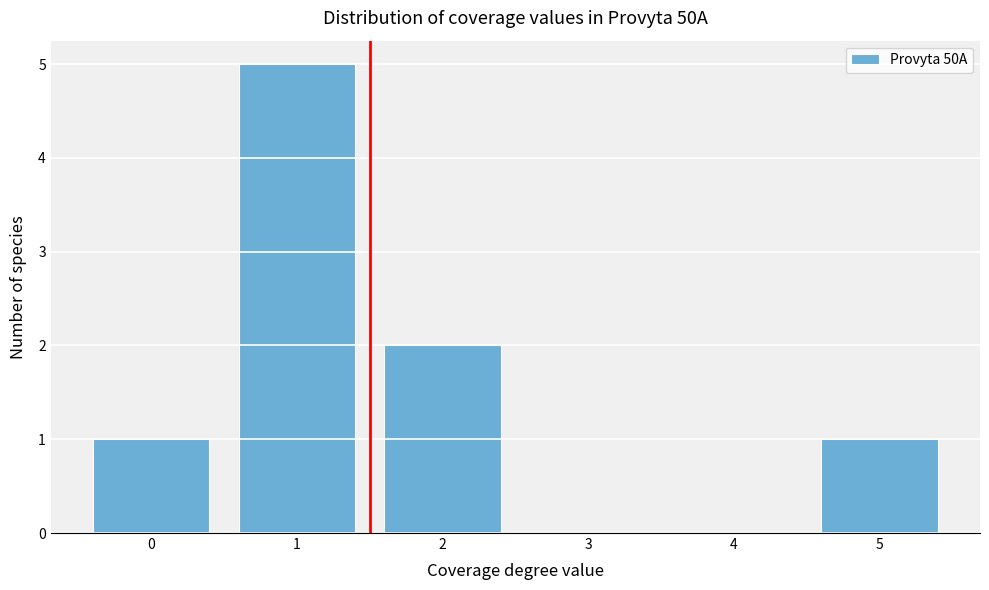

Which range on the x-axis has the tallest bar?

0.5 to 1.5